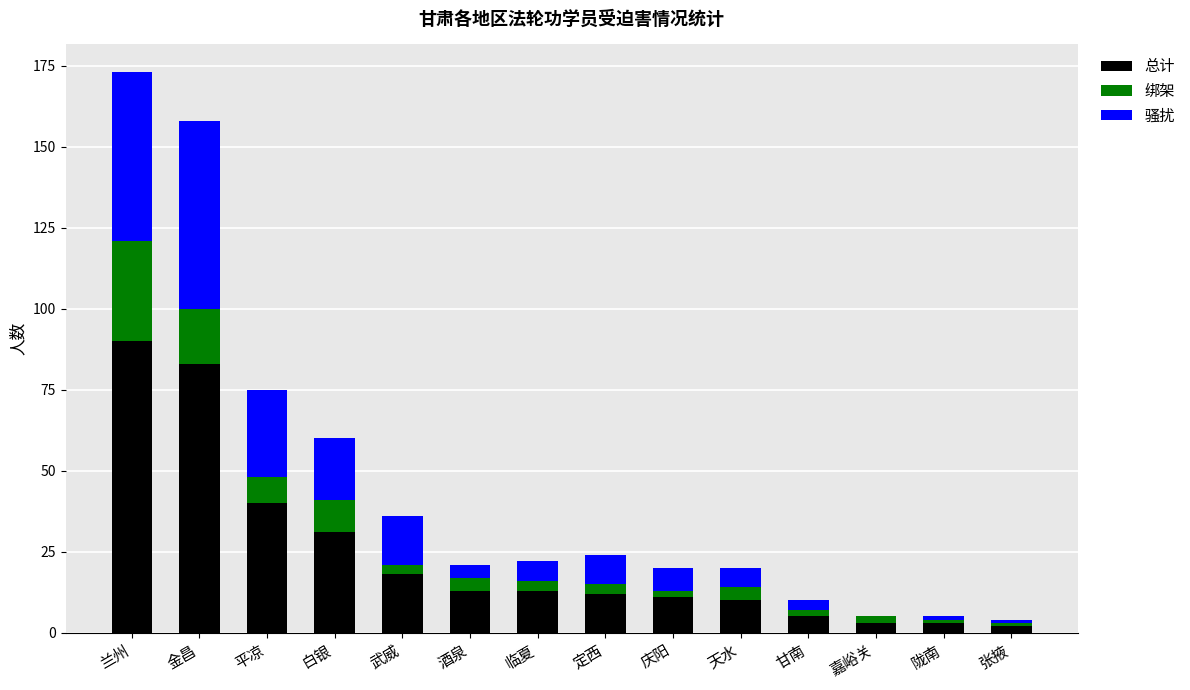

True or false: 总计 has a value of 13 at 酒泉.

True